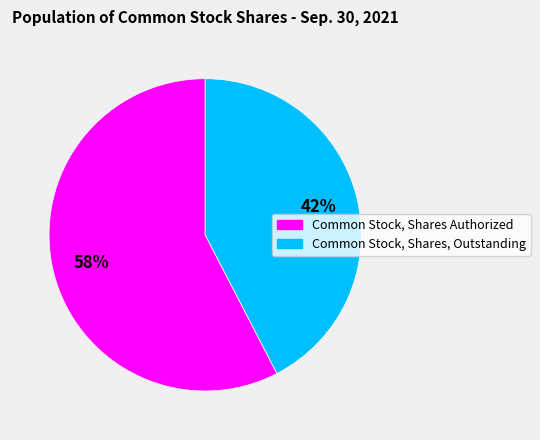

How many slices are in this pie chart?

2